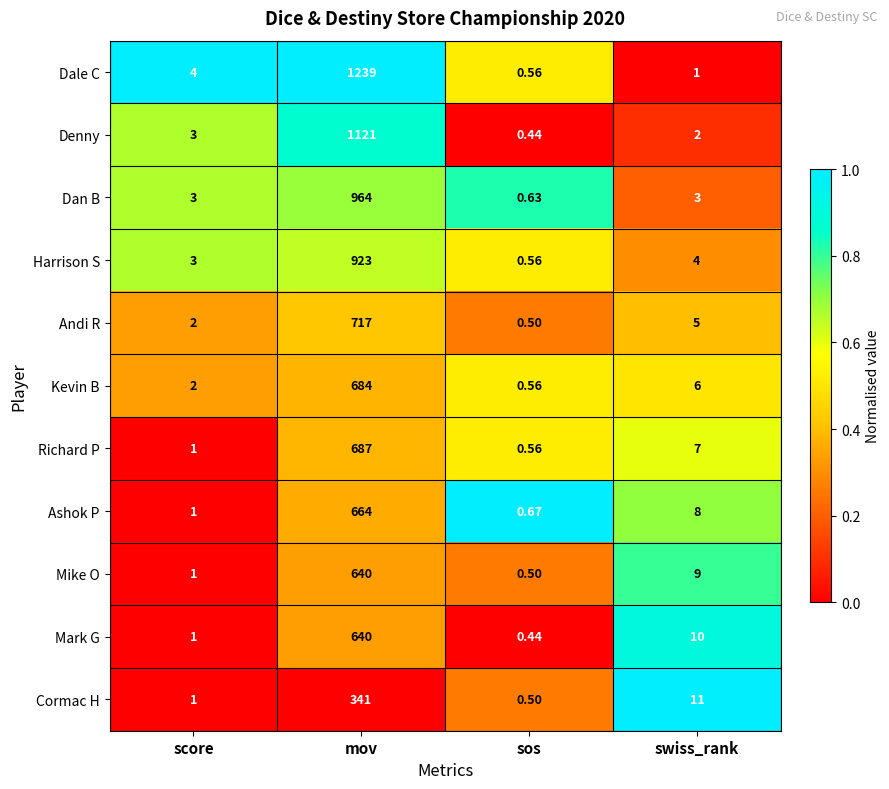

Which series has the largest total across all categories?

Dale C